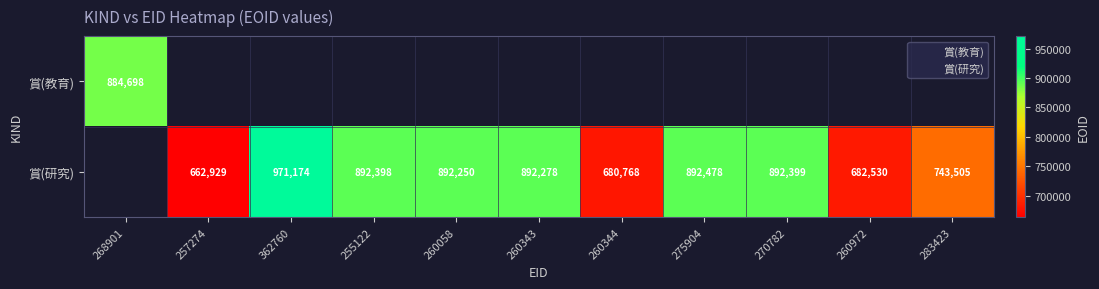

What is the total value across all series at 2?

971174